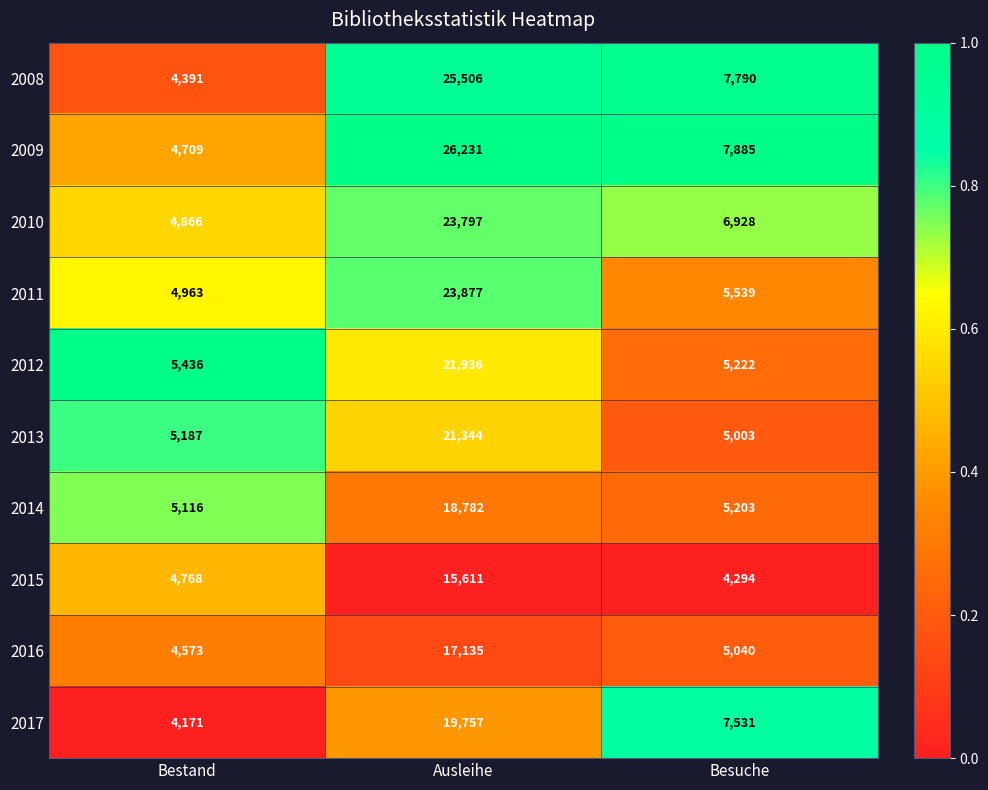

At which category is the sum across all series the highest?

Ausleihe